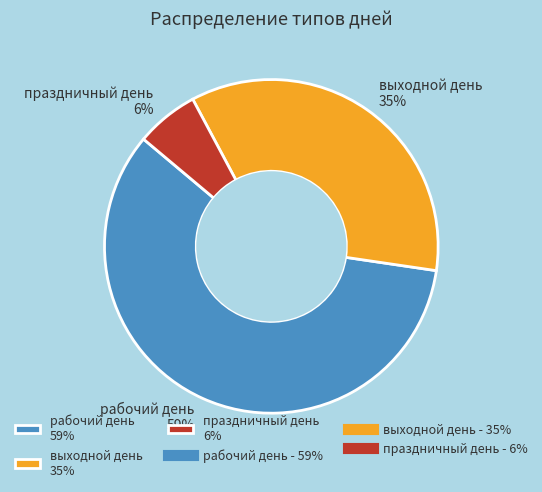

What is the ratio of the value at выходной день 35% to the value at рабочий день 59%?

0.6